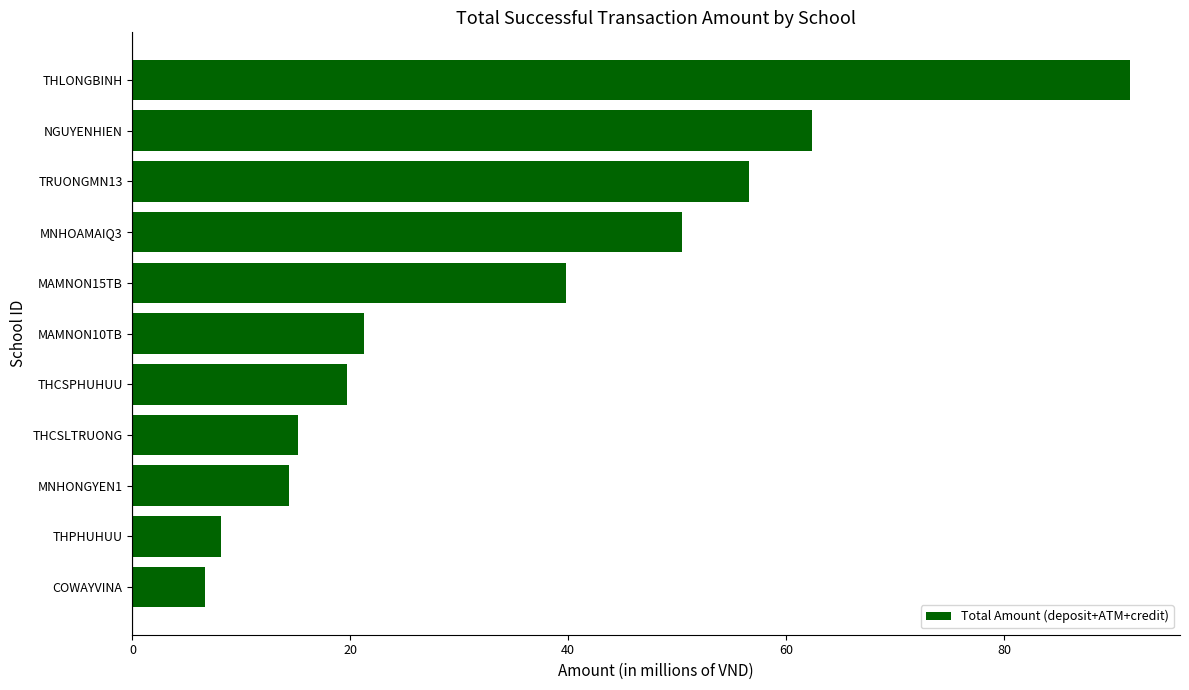

Does the chart contain stacked bars?

No